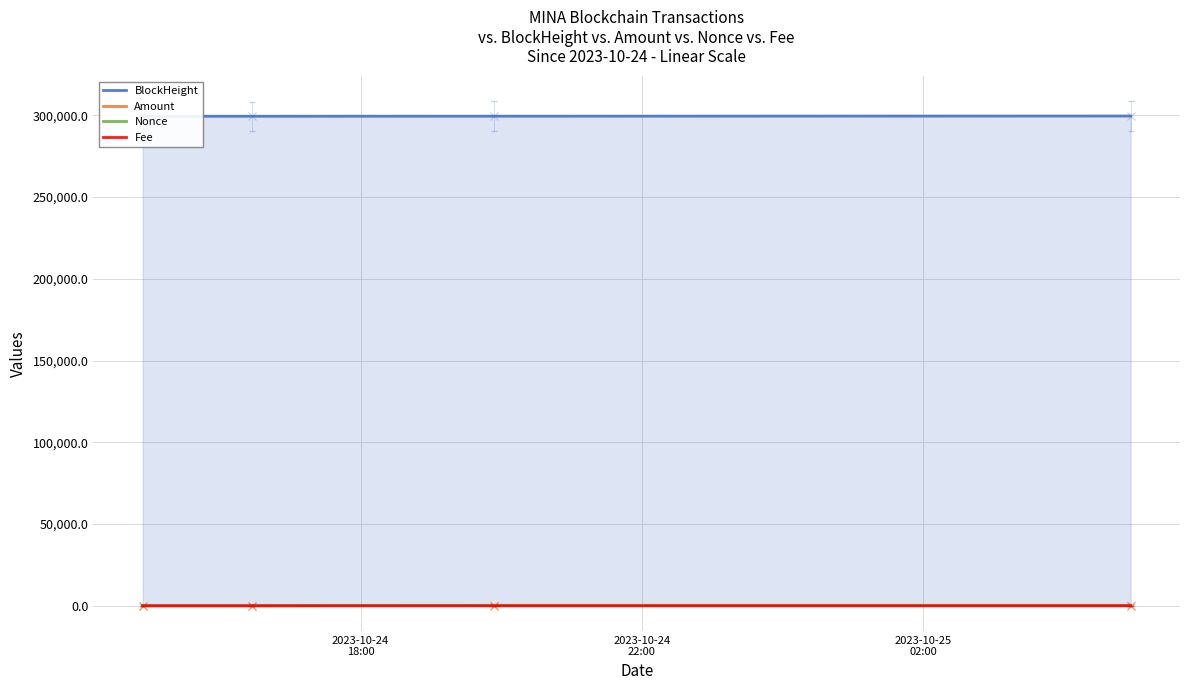

True or false: BlockHeight and Nonce intersect in this chart.

False